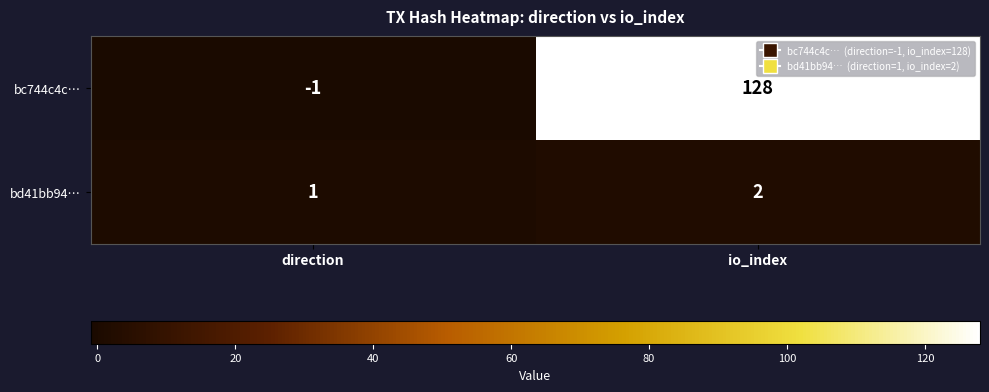

Where is bd41bb94… nearest to the value 1?

direction